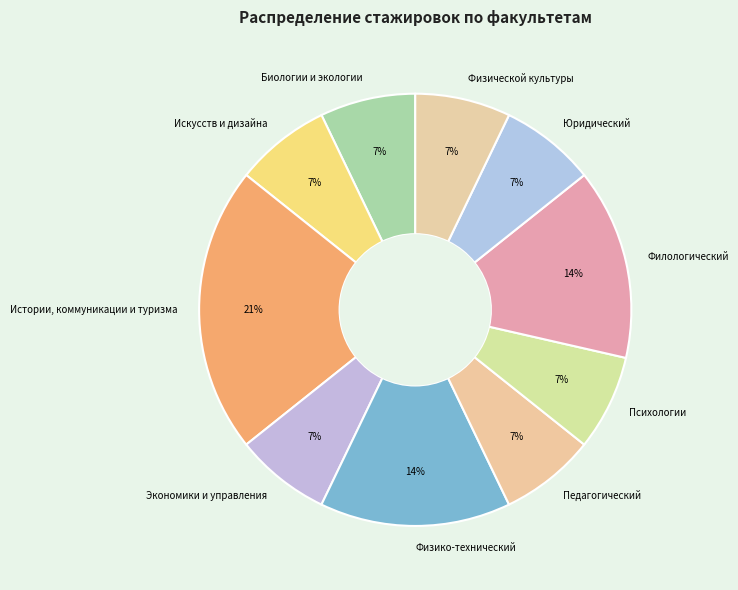

What percentage is the Психологии slice, to the nearest percent?

7%